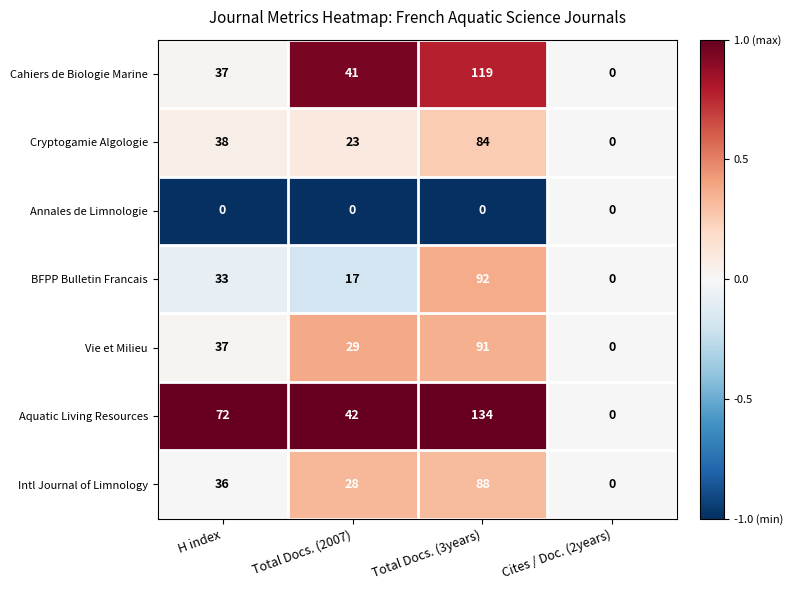

How many BFPP Bulletin Francais values are between 17 and 92?

3